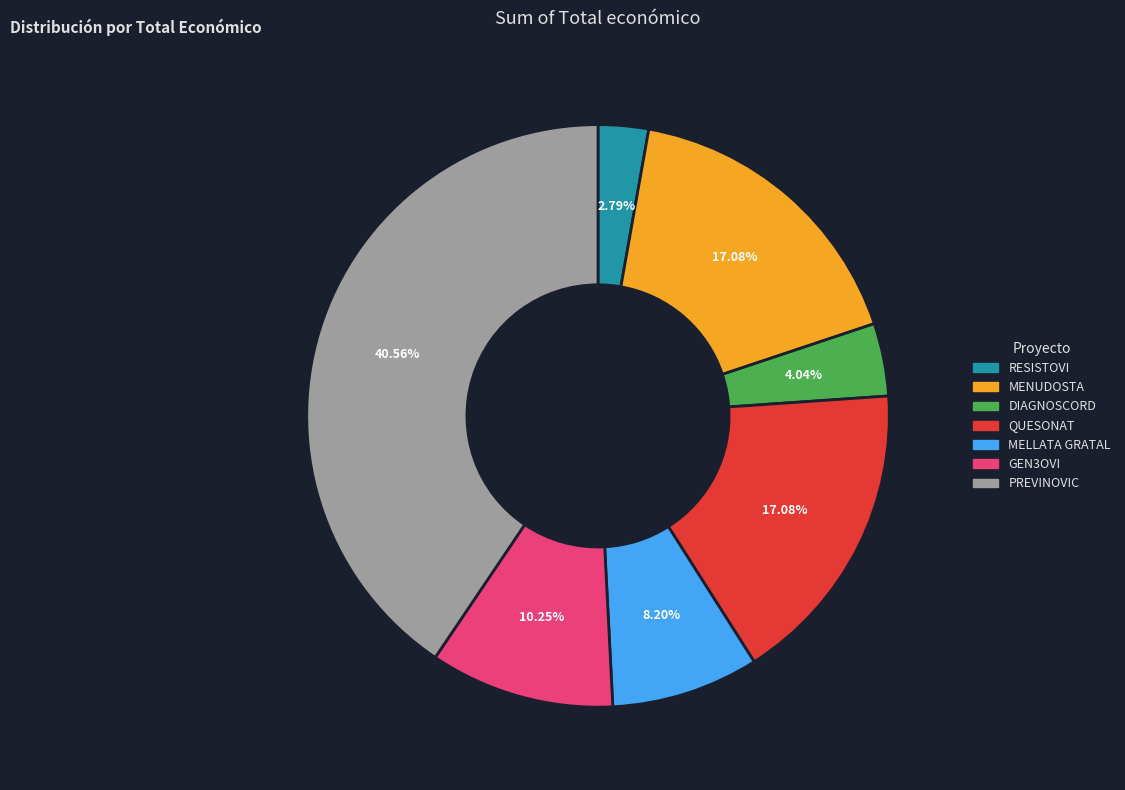

Is it true that MENUDOSTA is 5% of the pie?

False